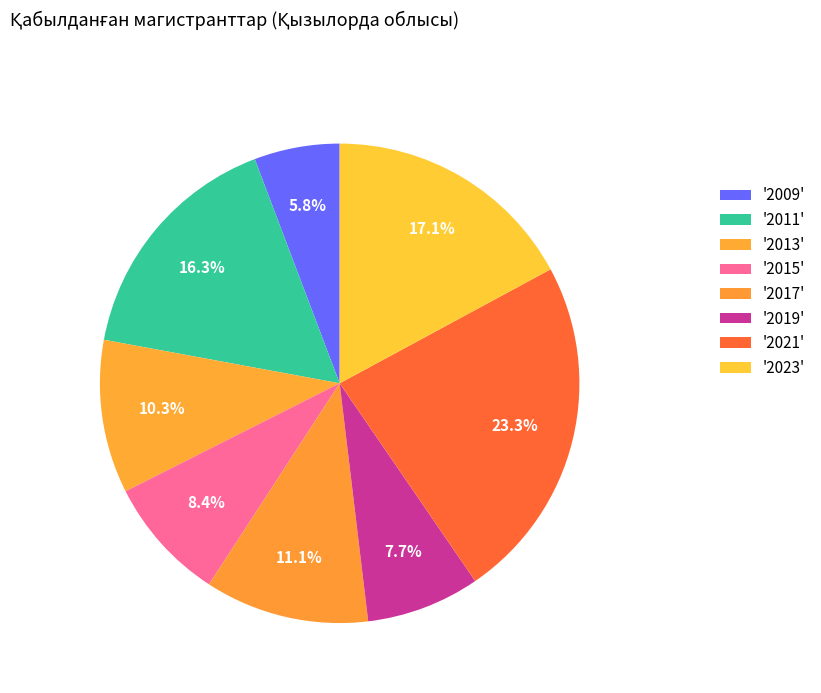

How many slices are in this pie chart?

8